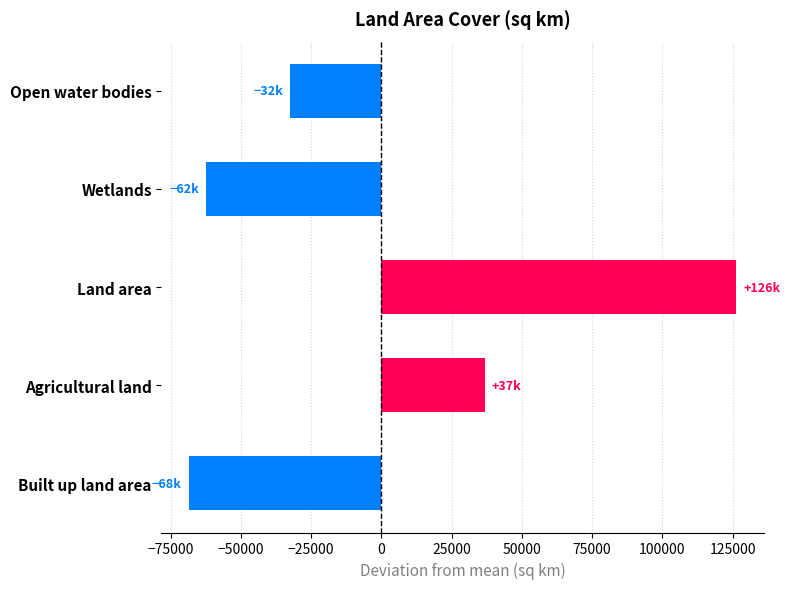

What is the label of the 3rd bar from the top?

Land area